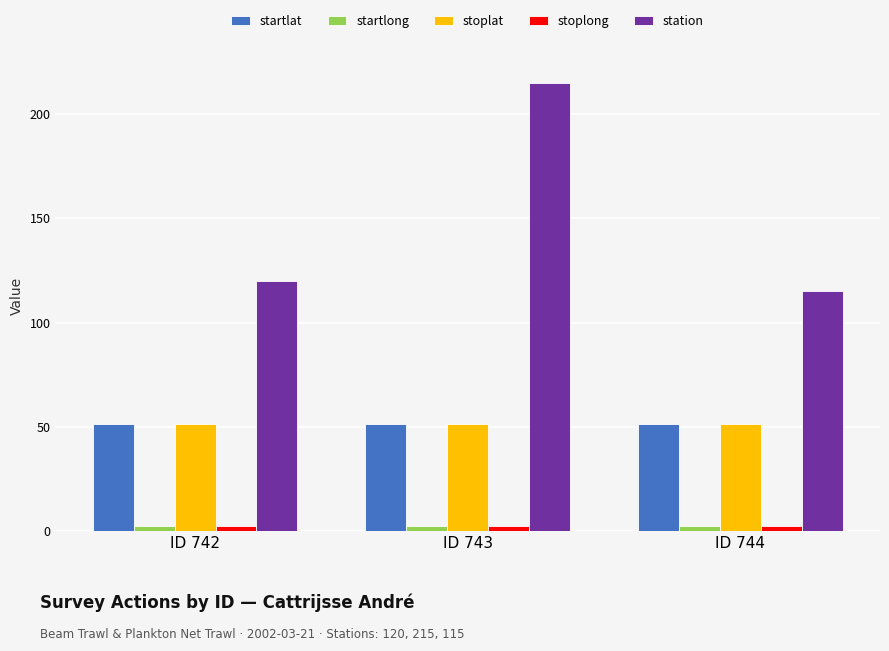

What is the difference between the highest and lowest values at ID 742?

117.3